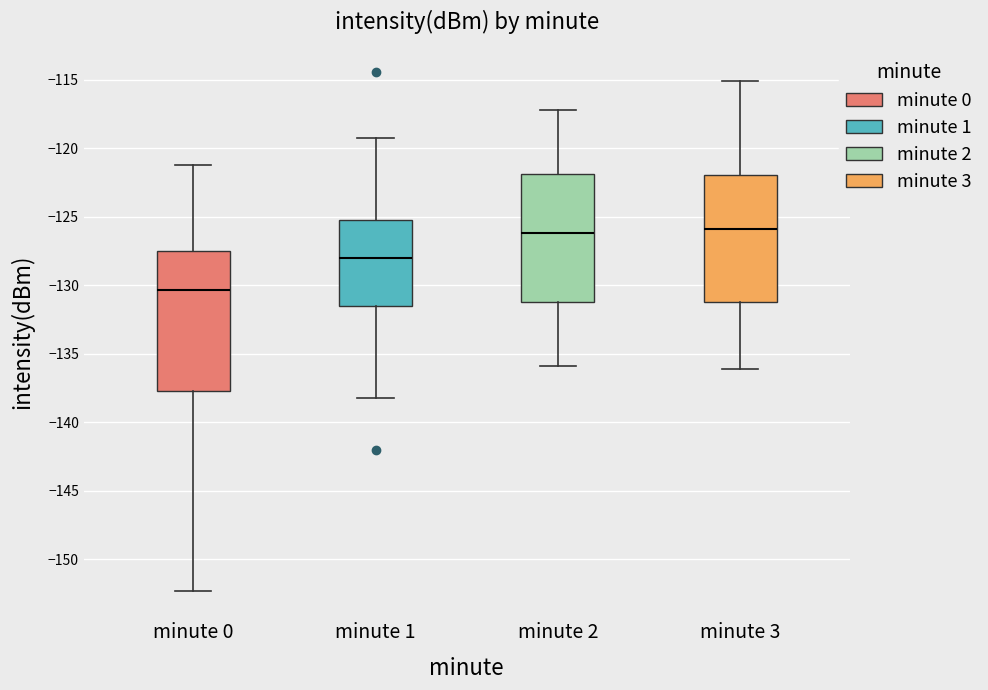

Reading left to right, transcribe this box plot: for each box, give where its median line is, the range the box spans, and where its two whiskers end, as read against the y-axis. The values are not printed on the chart, so give them approximately, as read against the axis.

minute 0: median -130.5, box -137.5 to -127.5, whiskers -152.5 to -121.0
minute 1: median -128.0, box -131.5 to -125.5, whiskers -138.0 to -119.0
minute 2: median -126.0, box -131.0 to -122.0, whiskers -136.0 to -117.0
minute 3: median -126.0, box -131.5 to -122.0, whiskers -136.0 to -115.0